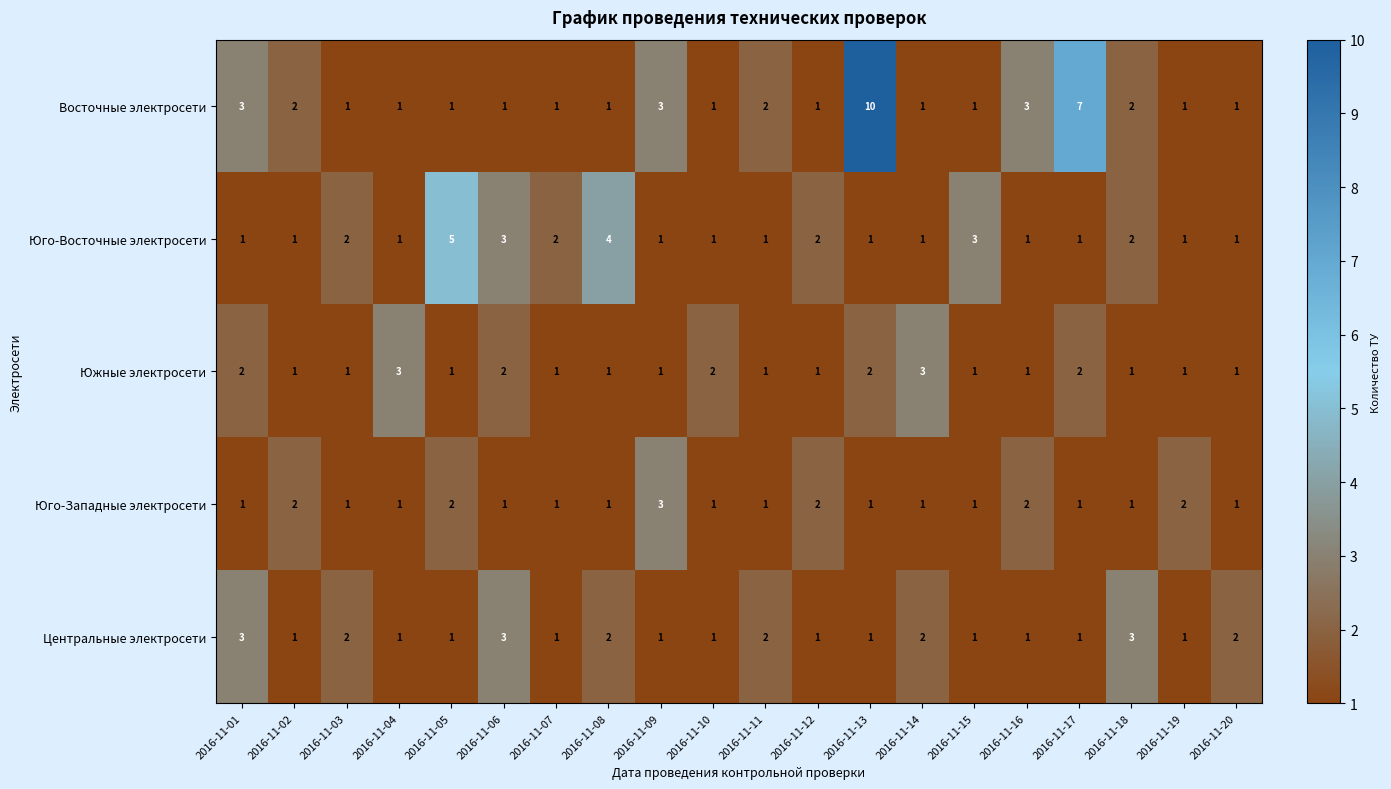

What is the maximum value shown in the chart?

10